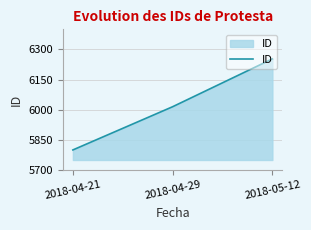

Approximately how many times larger is the value at 2018-04-29 compared to 2018-05-12?

1.0